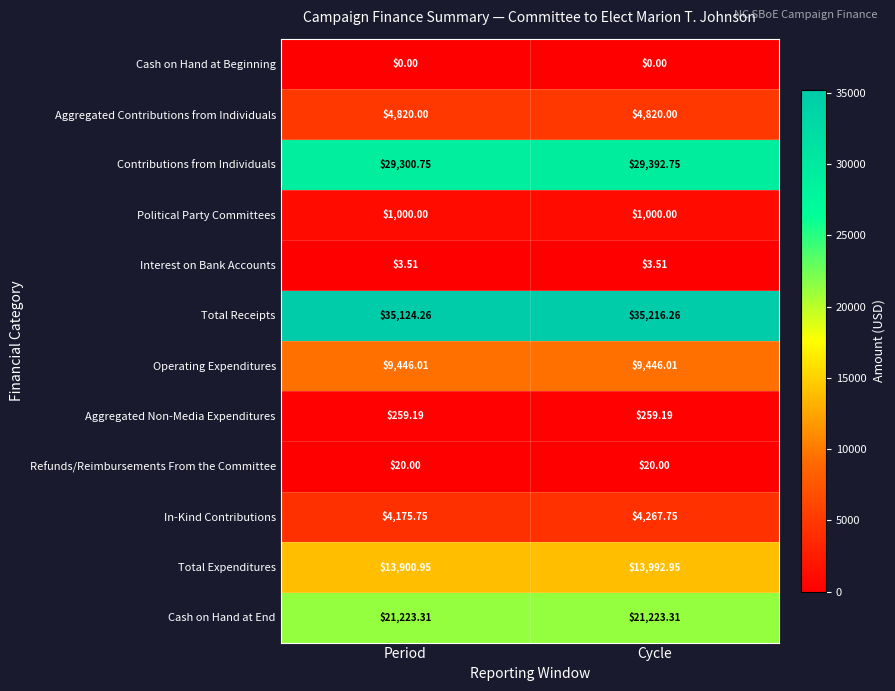

Rank the series at Cycle from highest to lowest value.

Total Receipts, Contributions from Individuals, Cash on Hand at End, Total Expenditures, Operating Expenditures, Aggregated Contributions from Individuals, In-Kind Contributions, Political Party Committees, Aggregated Non-Media Expenditures, Refunds/Reimbursements From the Committee, Interest on Bank Accounts, Cash on Hand at Beginning